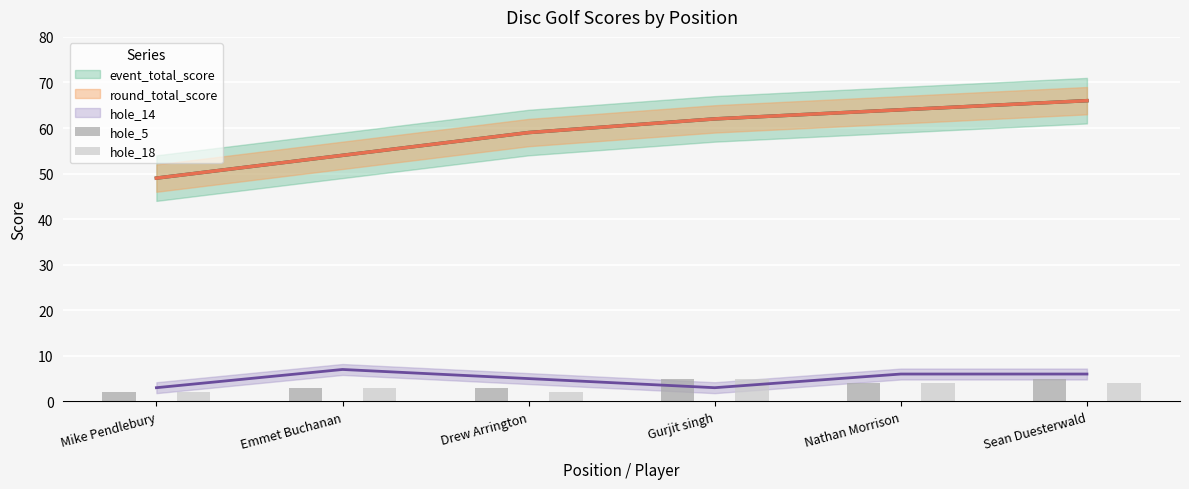

What is the difference between the hole_18 values at Gurjit singh and Nathan Morrison?

1